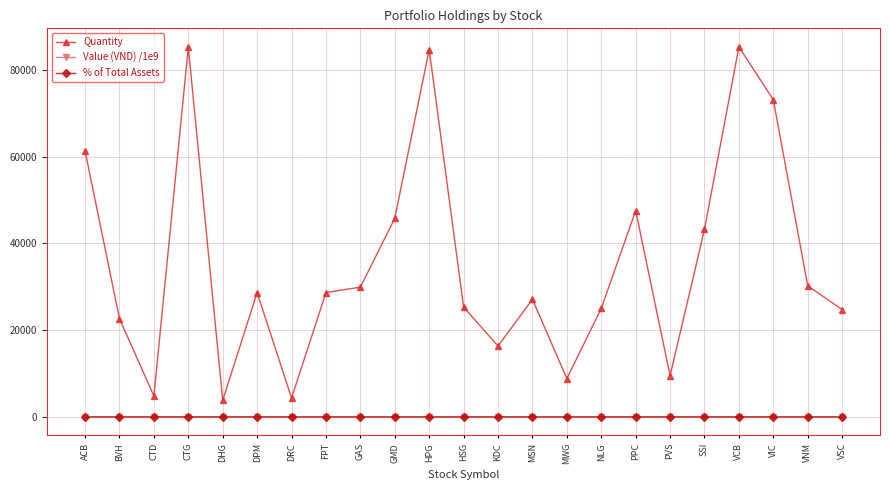

What is the maximum value shown in the chart?

85300.0